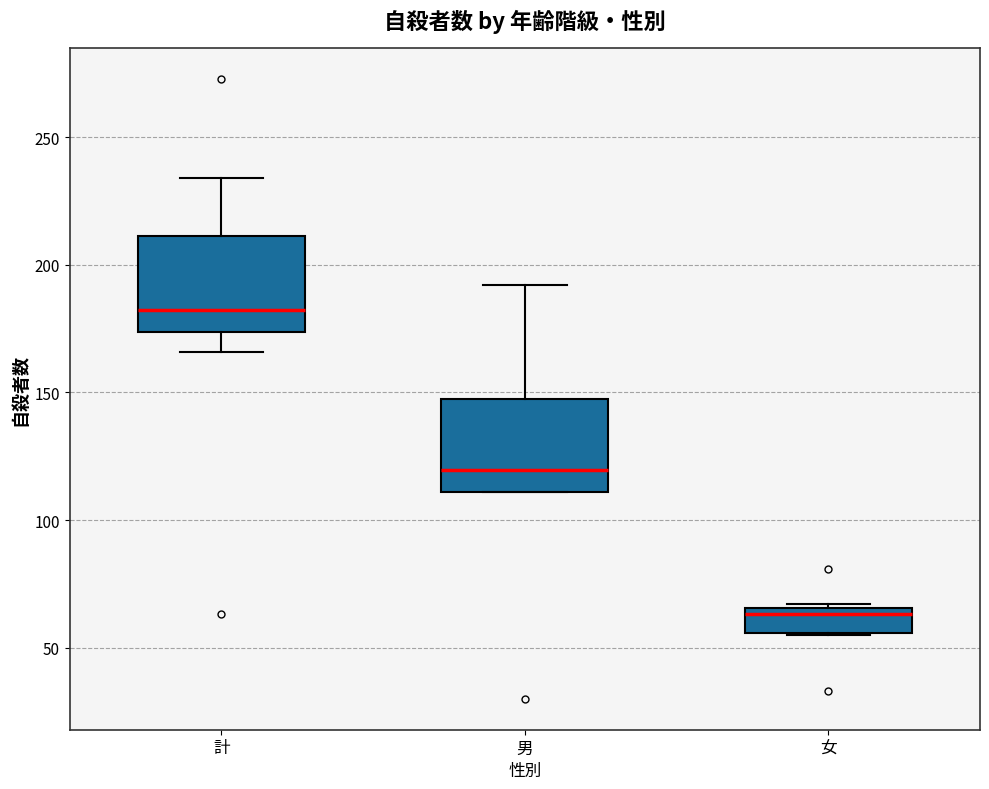

Reading left to right, transcribe this box plot: for each box, give where its median line is, the range the box spans, and where its two whiskers end, as read against the y-axis. The values are not printed on the chart, so give them approximately, as read against the axis.

計: median 185, box 175 to 210, whiskers 165 to 235
男: median 120, box 110 to 145, whiskers 110 to 190
女: median 65 (just below the box's upper edge), box 55 to 65, whiskers 55 to 65